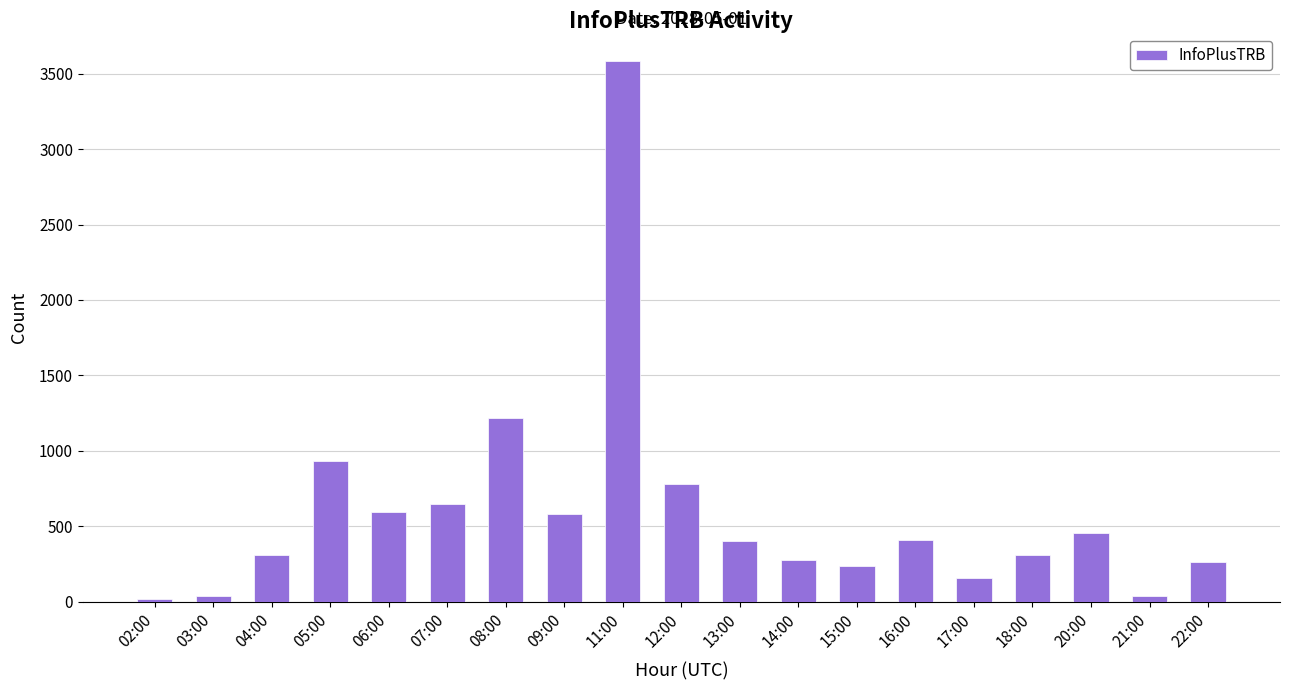

What is the change in value from 07:00 to 14:00?

-367